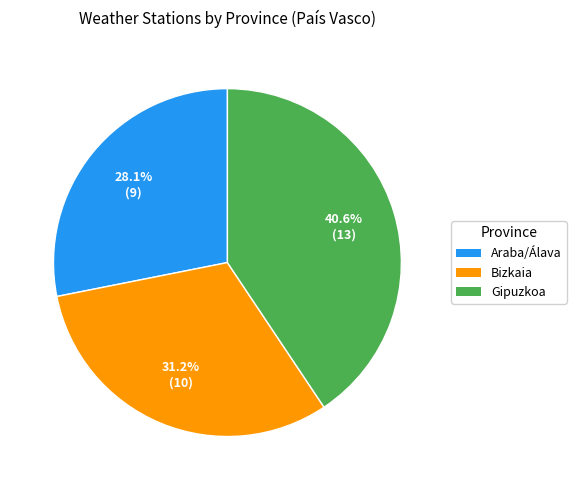

Does Araba/Álava represent more than half of the total?

No